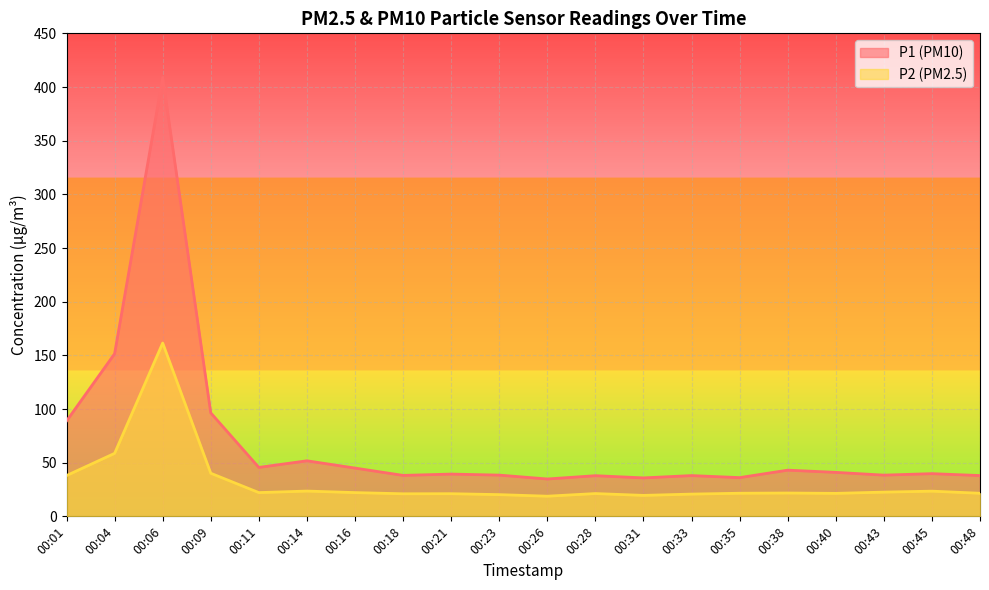

At 00:06, list the series in order from largest to smallest.

P1 (PM10), P2 (PM2.5)